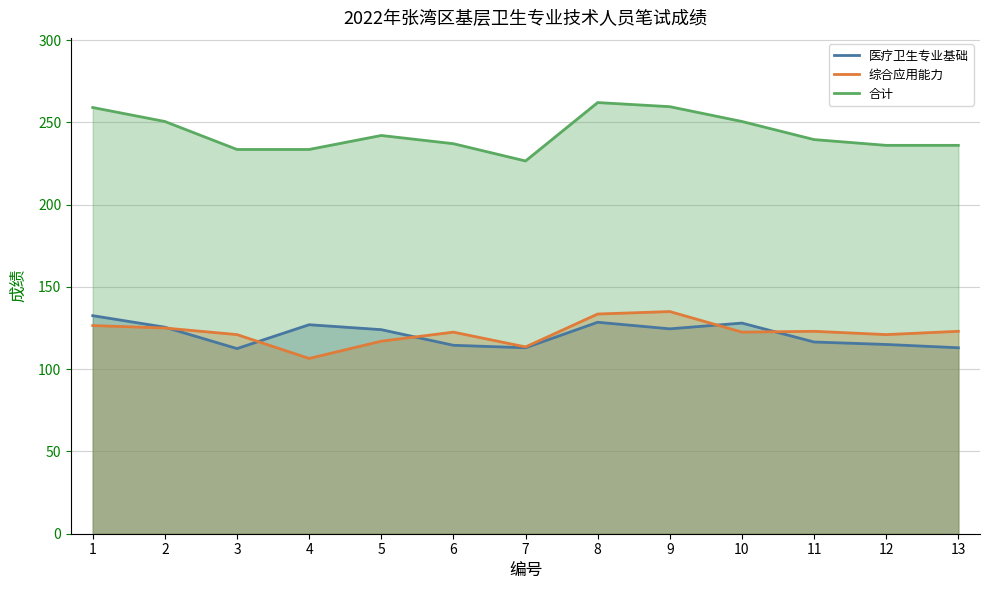

Which series has the largest range (max minus min)?

合计